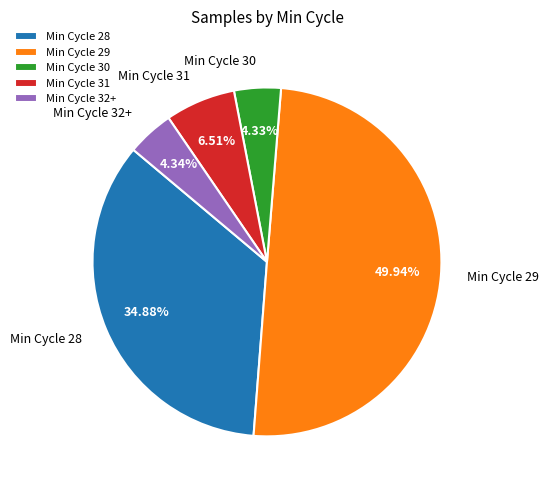

Does Min Cycle 28 represent more than half of the total?

No